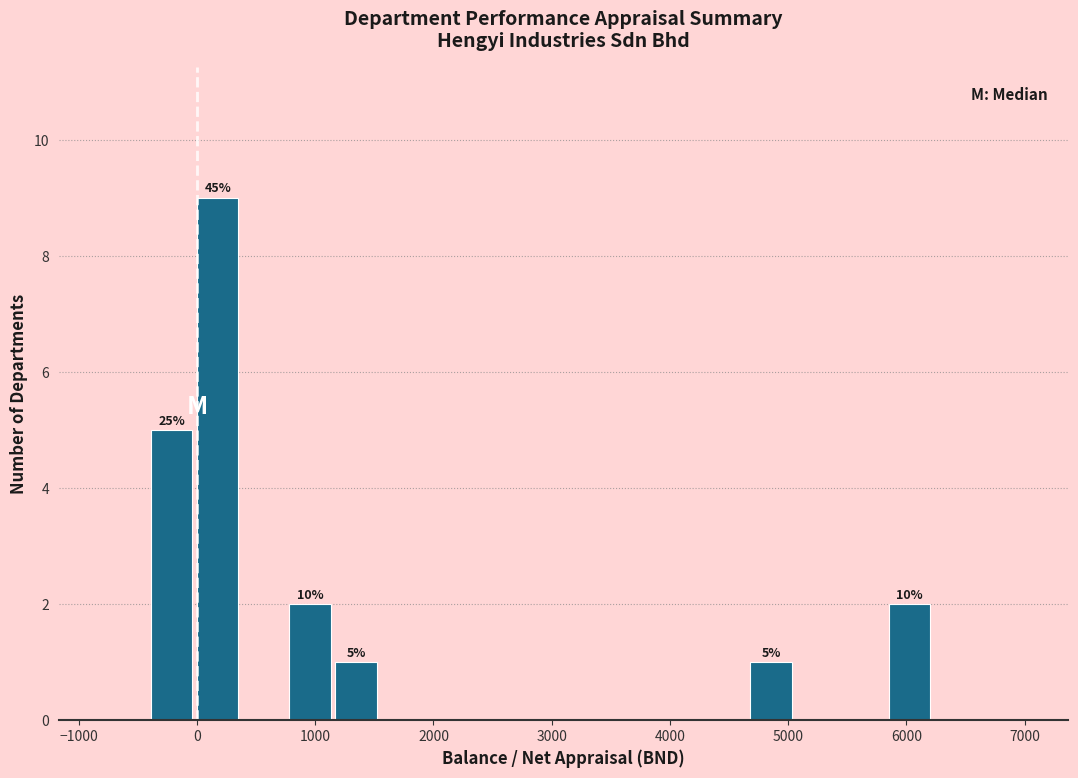

Around what value on the x-axis is the tallest bar? Give the approximate position of its centre, as read against the axis.

200